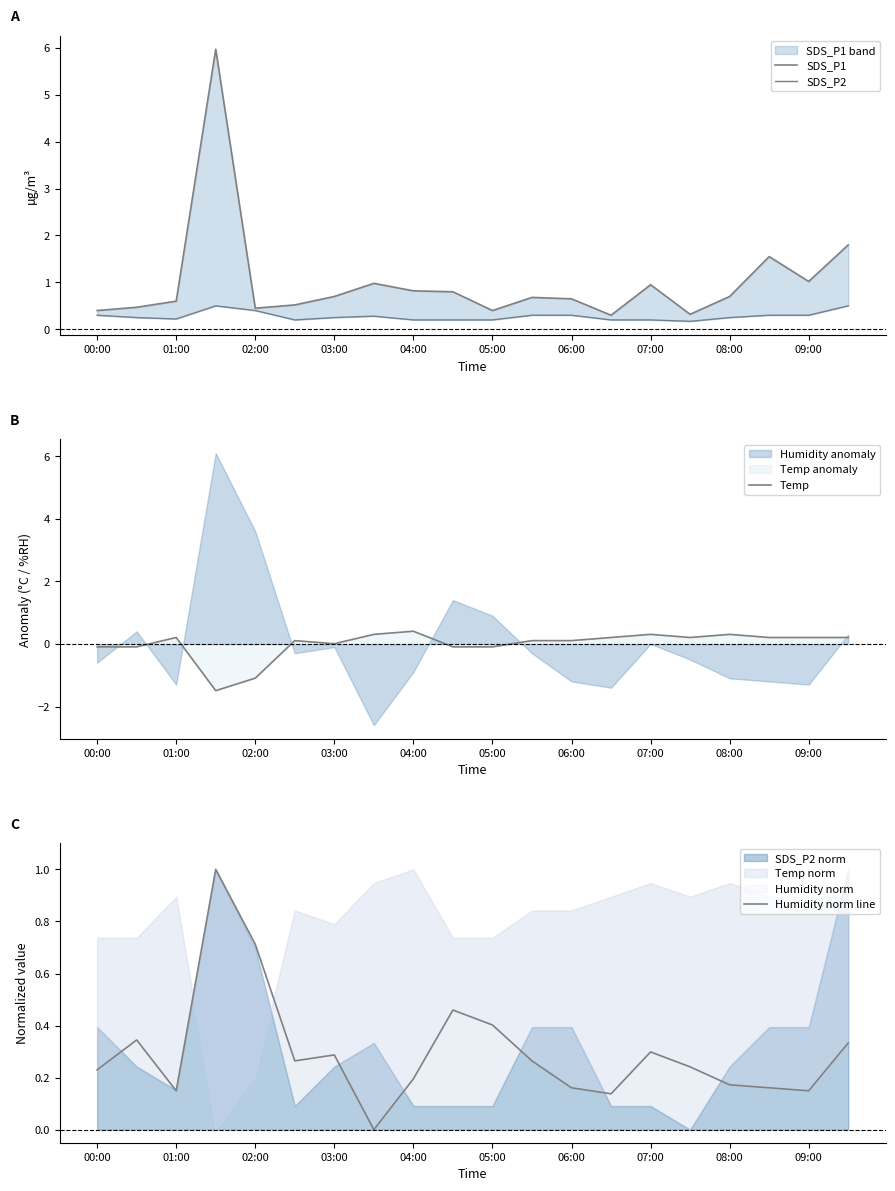

True or false: Temp has a value of 0.0 at 03:00.

True